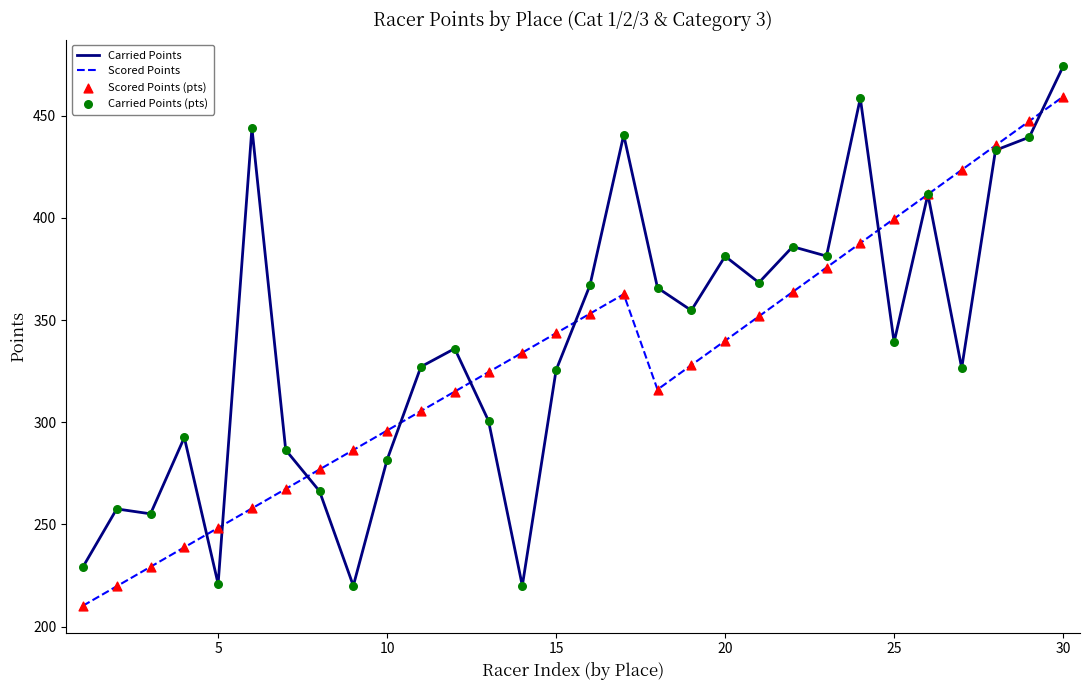

Which series has the largest range (max minus min)?

Carried Points